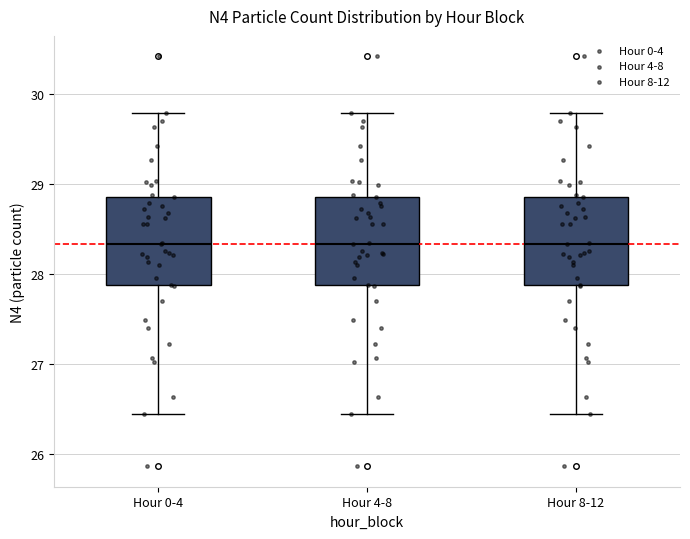

Reading left to right, transcribe this box plot: for each box, give where its median line is, the range the box spans, and where its two whiskers end, as read against the y-axis. The values are not printed on the chart, so give them approximately, as read against the axis.

Hour 0-4: median 28.3, box 27.9 to 28.9, whiskers 26.4 to 29.8
Hour 4-8: median 28.3, box 27.9 to 28.9, whiskers 26.4 to 29.8
Hour 8-12: median 28.3, box 27.9 to 28.9, whiskers 26.4 to 29.8